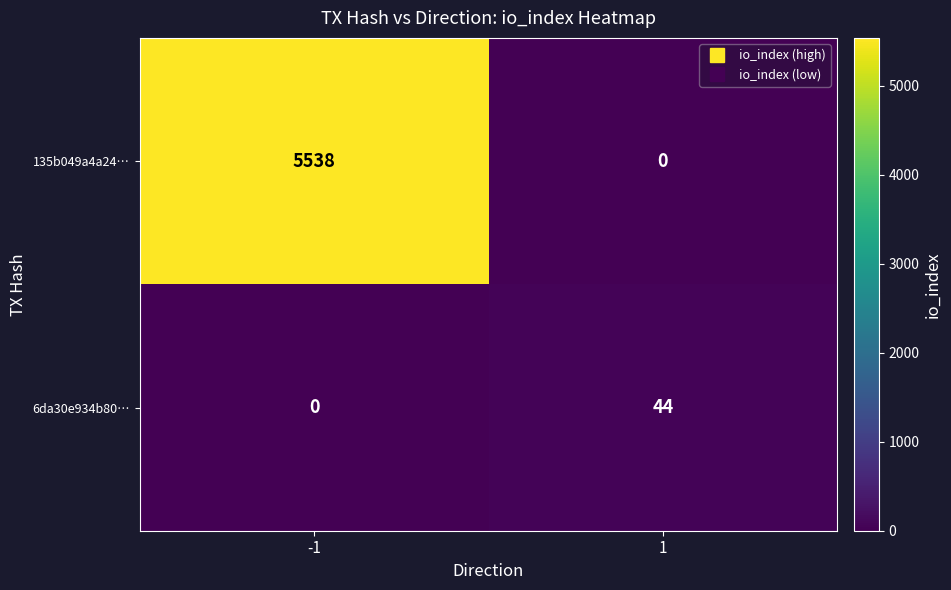

What is the sum of all 6da30e934b80… values?

44